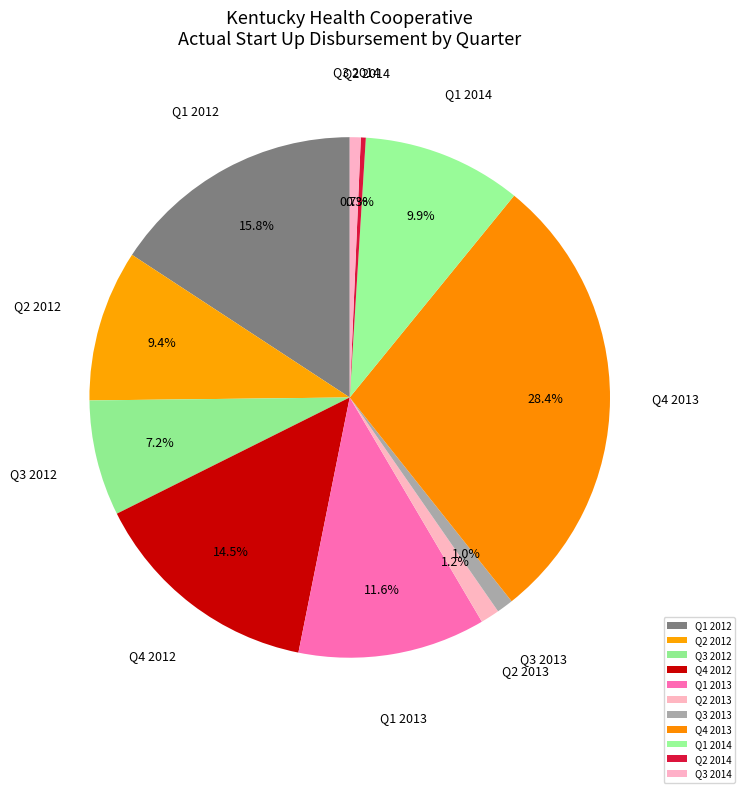

Is the sum of Q4 2012 and Q1 2013 greater than half?

No